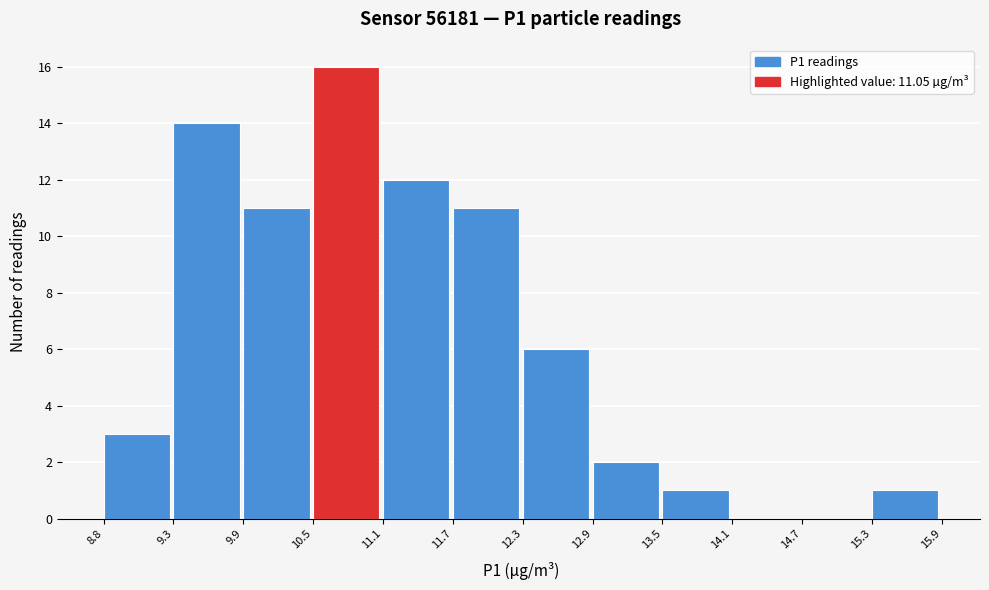

Which range on the x-axis has the tallest bar?

10.5 to 11.1